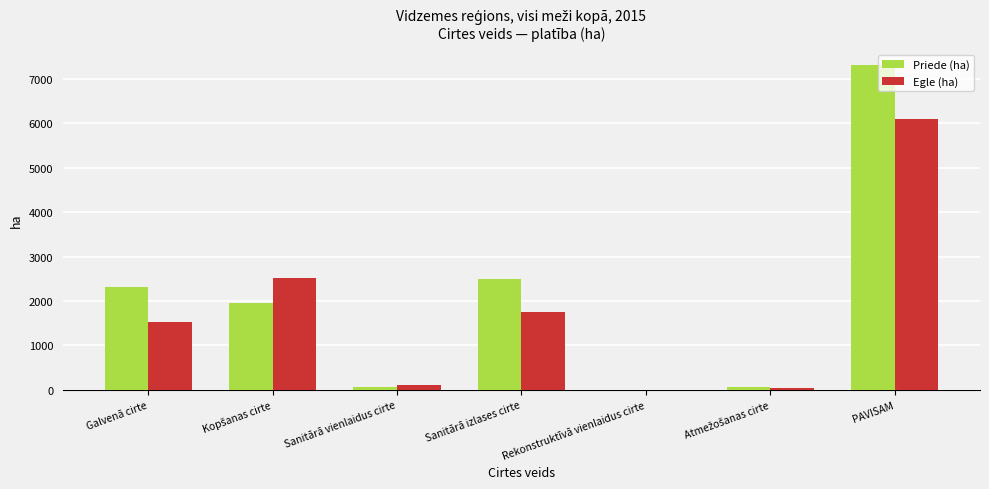

The value of Priede (ha) at Galvenā cirte is 1465.9. True or false?

False